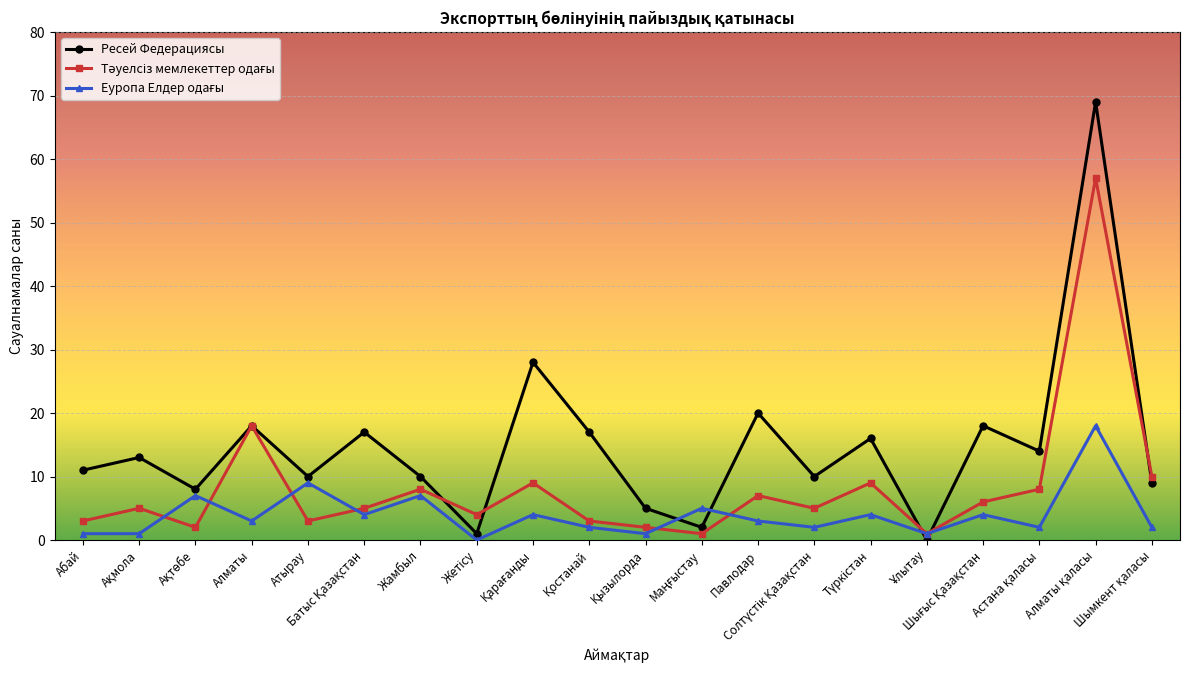

What is the difference between the second highest and minimum values in the Ресей Федерациясы series?

28